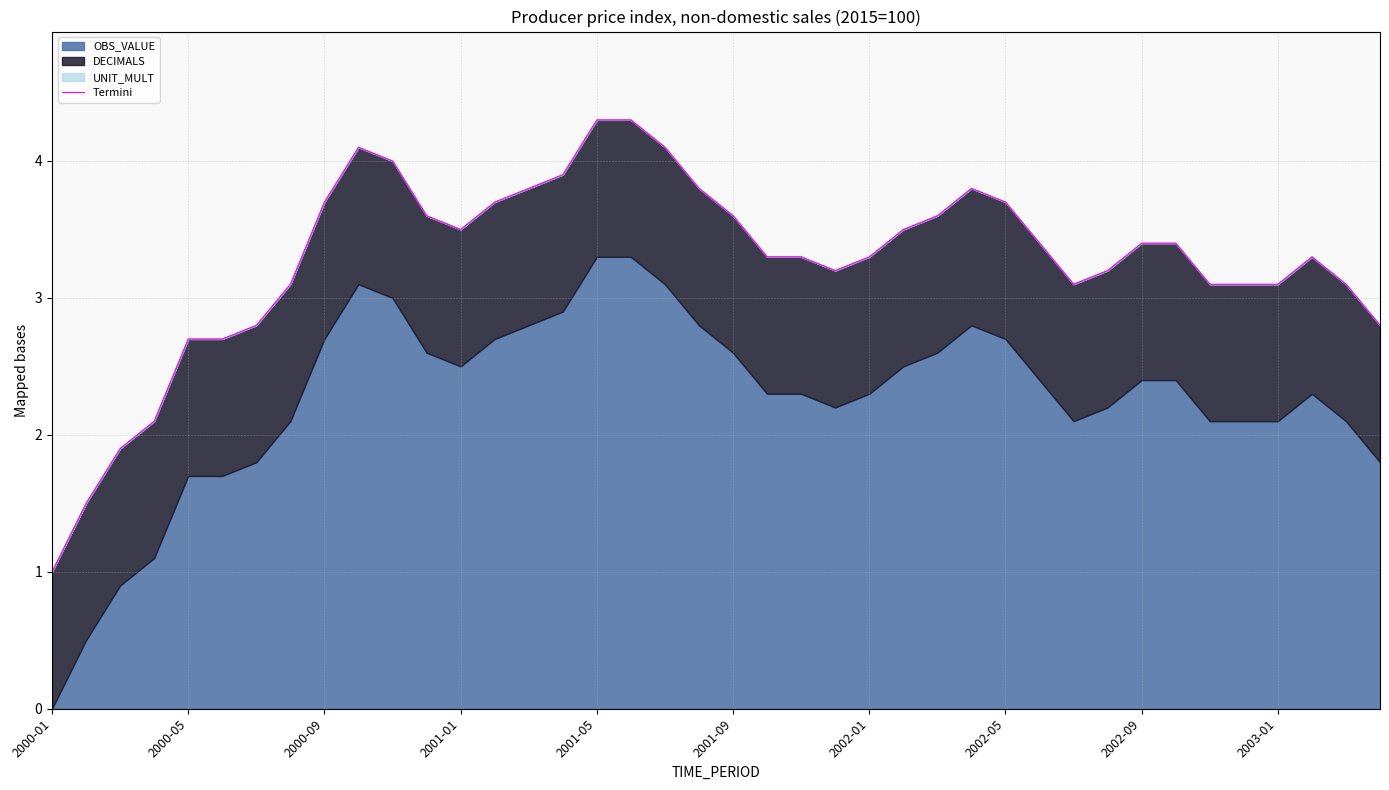

Which category has the lowest value across all series?

2000-01